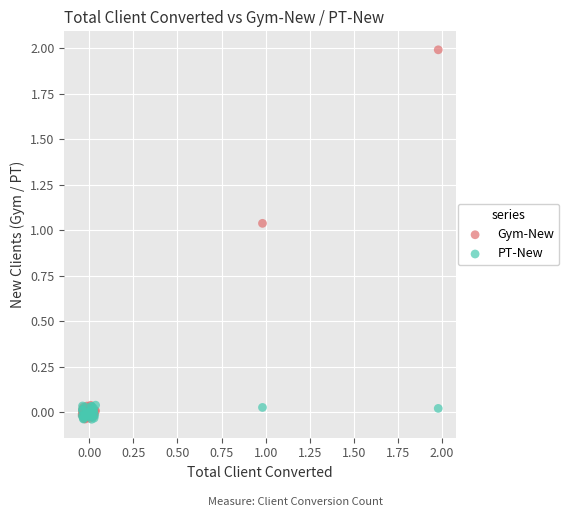

Which series contains the highest Y value?

Gym-New